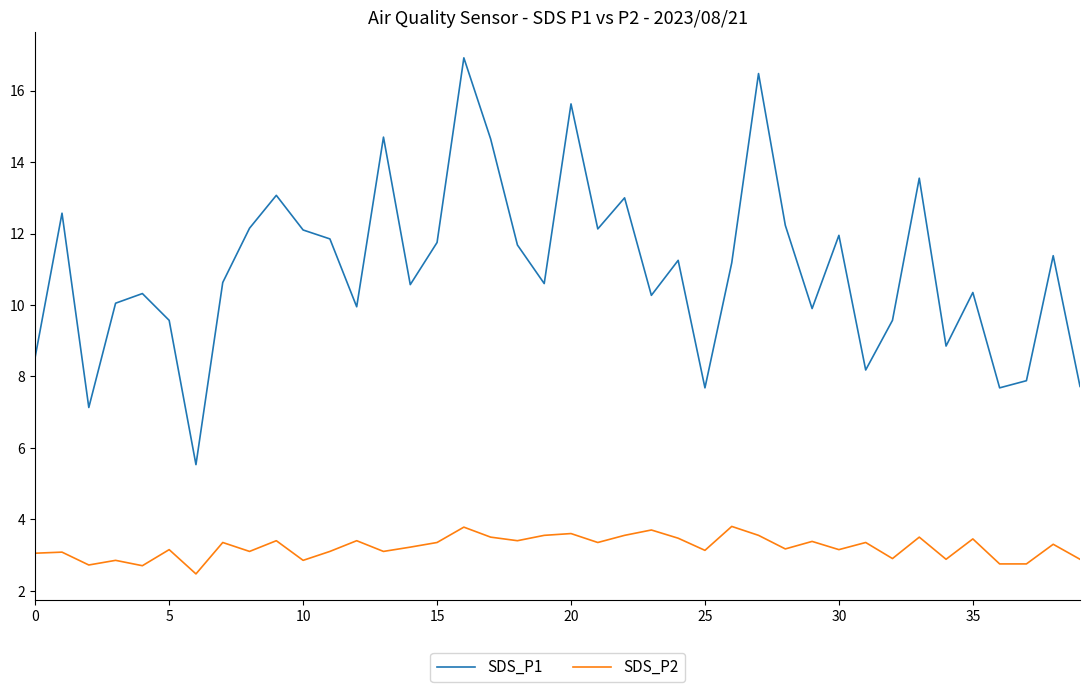

What is the difference between the second highest and second lowest values in the SDS_P2 series?

1.1